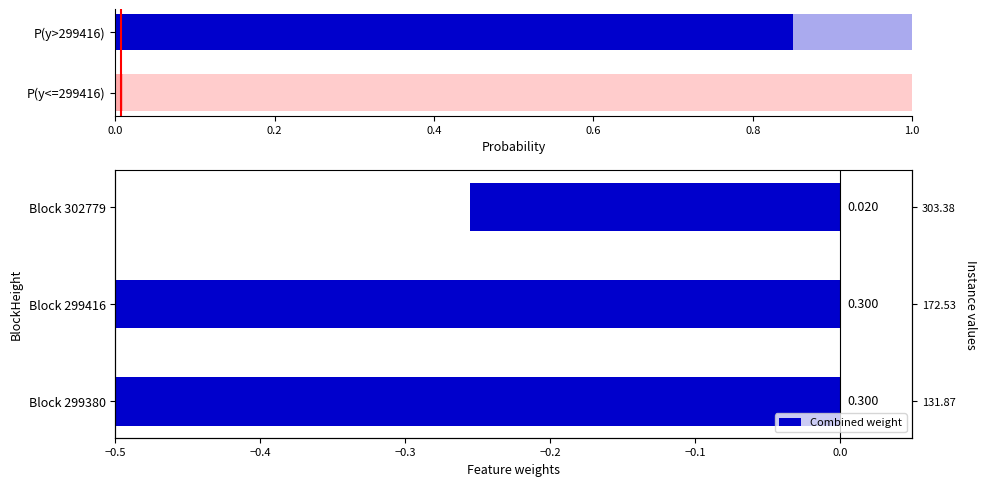

Is it true that the value at Block 299416 is -0.4?

False